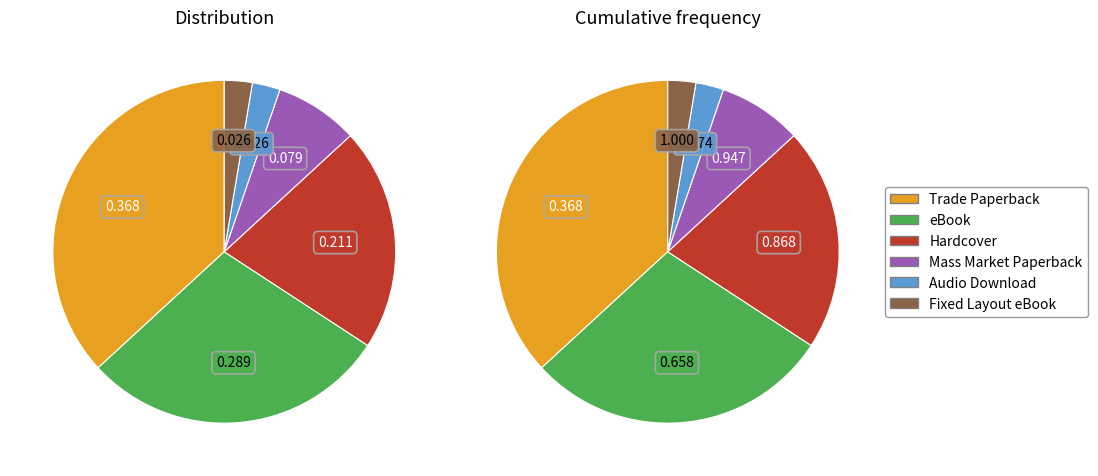

To the nearest percent, what is the difference between the Audio Download and Trade Paperback slice percentages?

34%